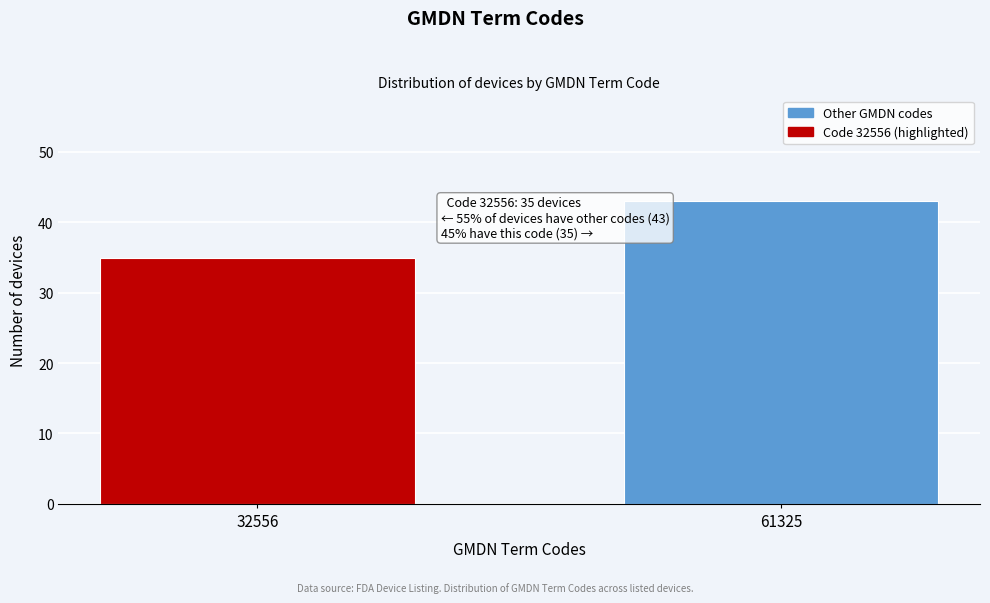

Reading left to right, what are all the values shown in this chart?

32556=35	61325=43